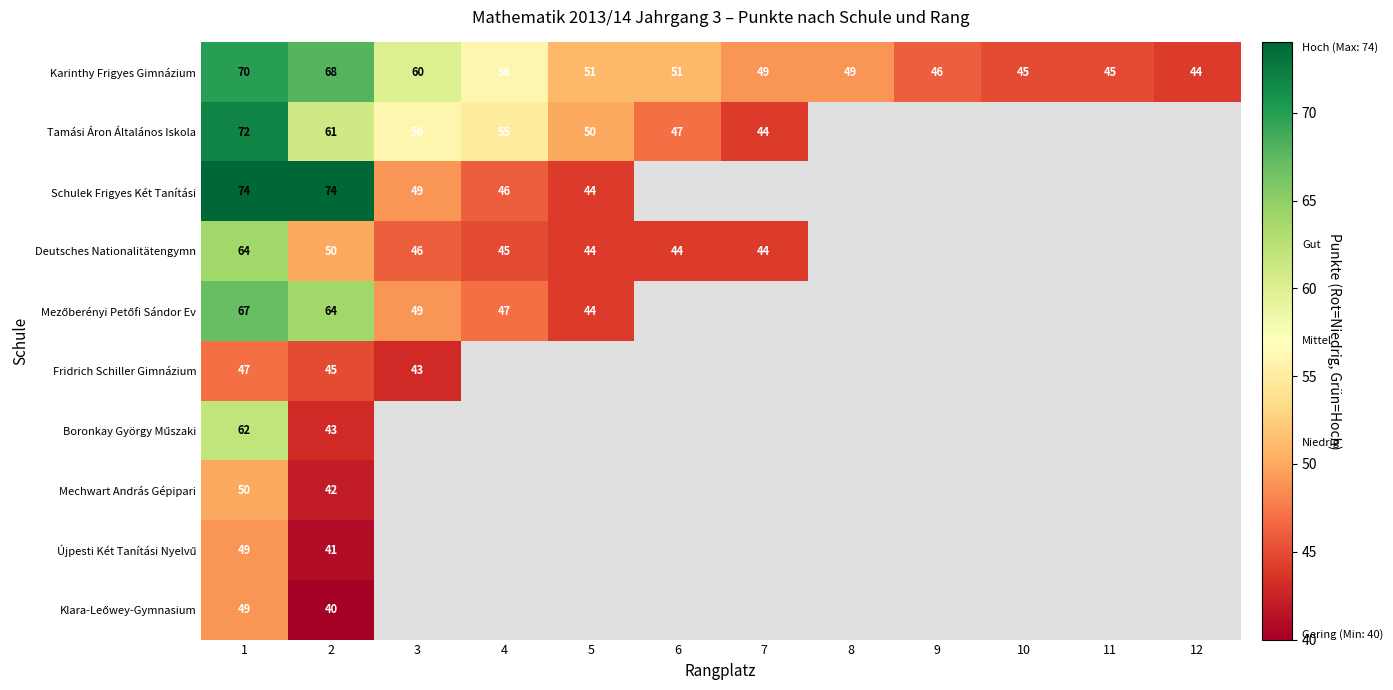

True or false: Karinthy Frigyes Gimnázium has a value of 73 at 4.

False